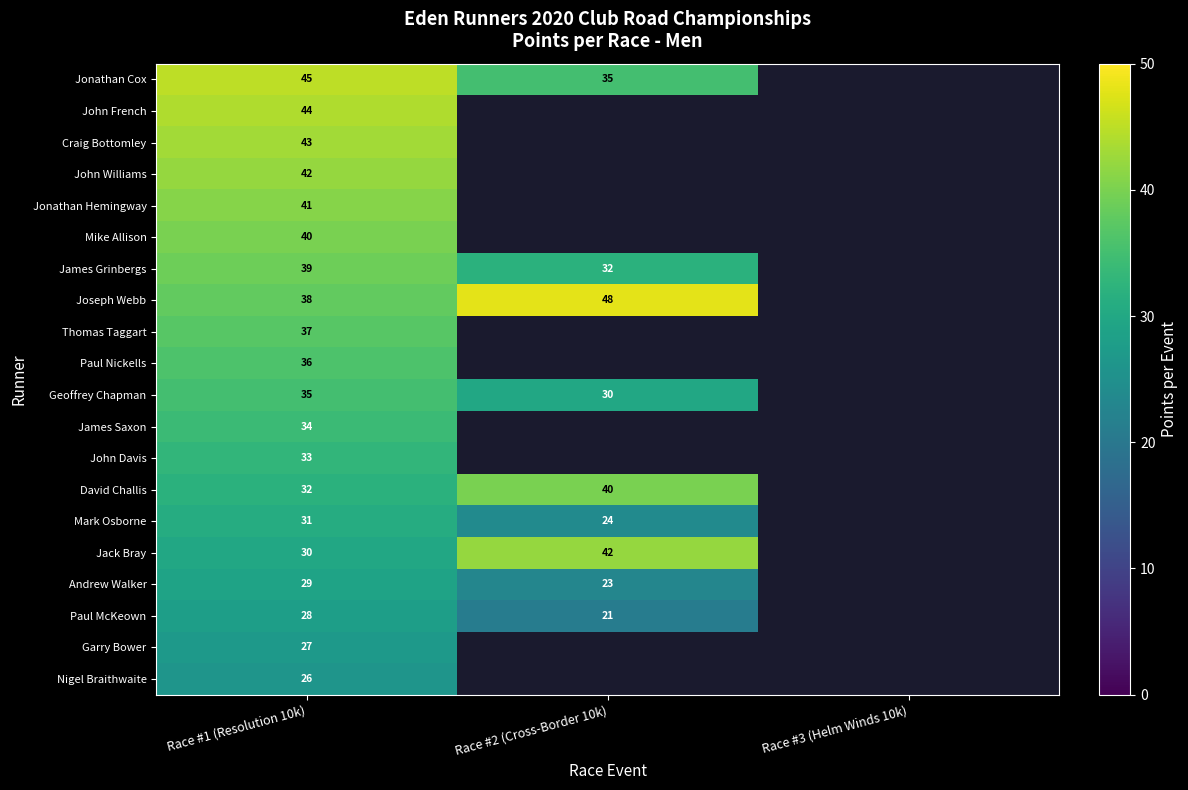

At Race #1 (Resolution 10k), list the series in order from smallest to largest.

Nigel Braithwaite, Garry Bower, Paul McKeown, Andrew Walker, Jack Bray, Mark Osborne, David Challis, John Davis, James Saxon, Geoffrey Chapman, Paul Nickells, Thomas Taggart, Joseph Webb, James Grinbergs, Mike Allison, Jonathan Hemingway, John Williams, Craig Bottomley, John French, Jonathan Cox